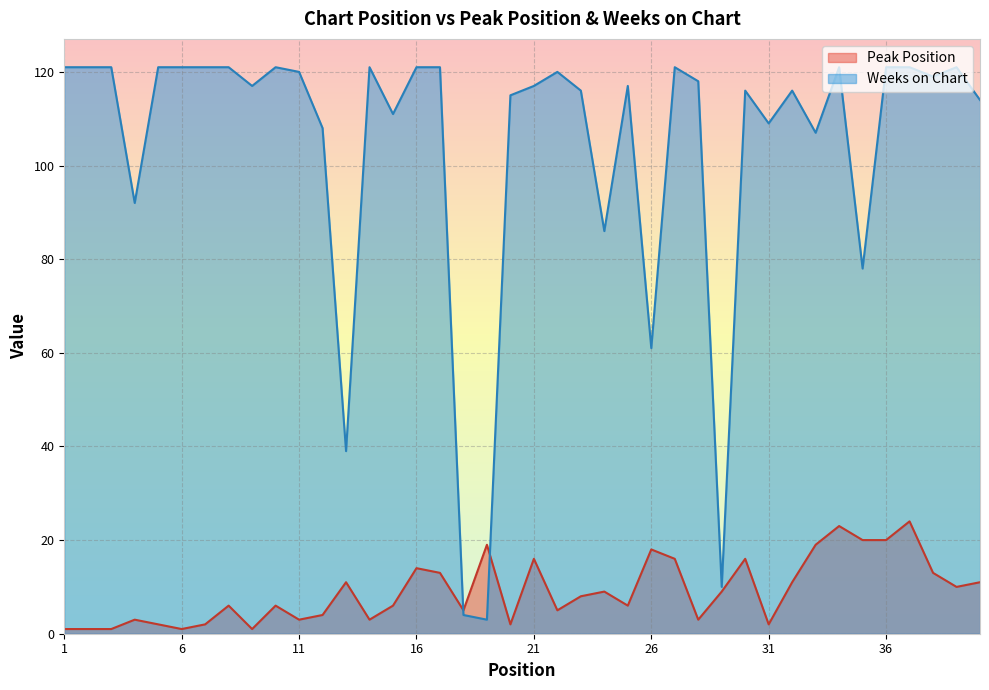

What is the value of the Weeks on Chart point at the 5th from the left?

121